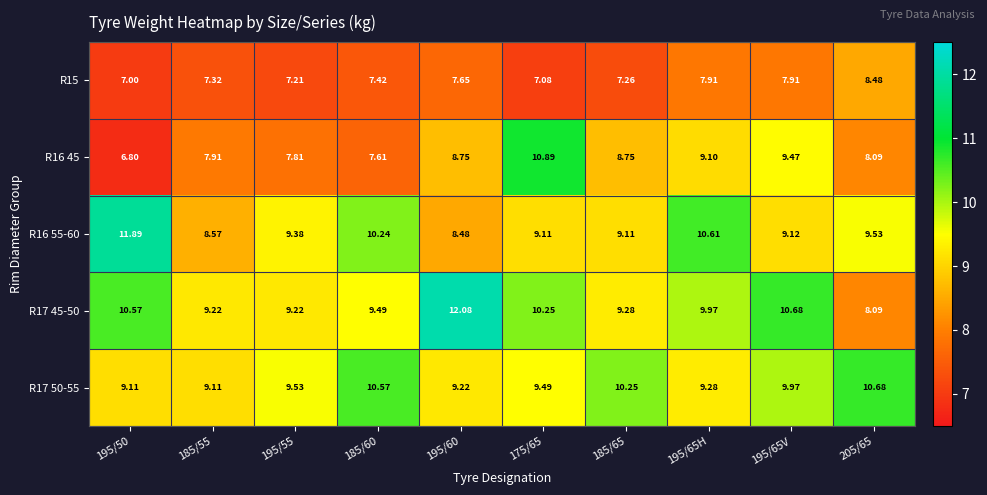

Is the value of R16 45 at 185/65 greater than the value of R17 45-50 at 185/65?

No